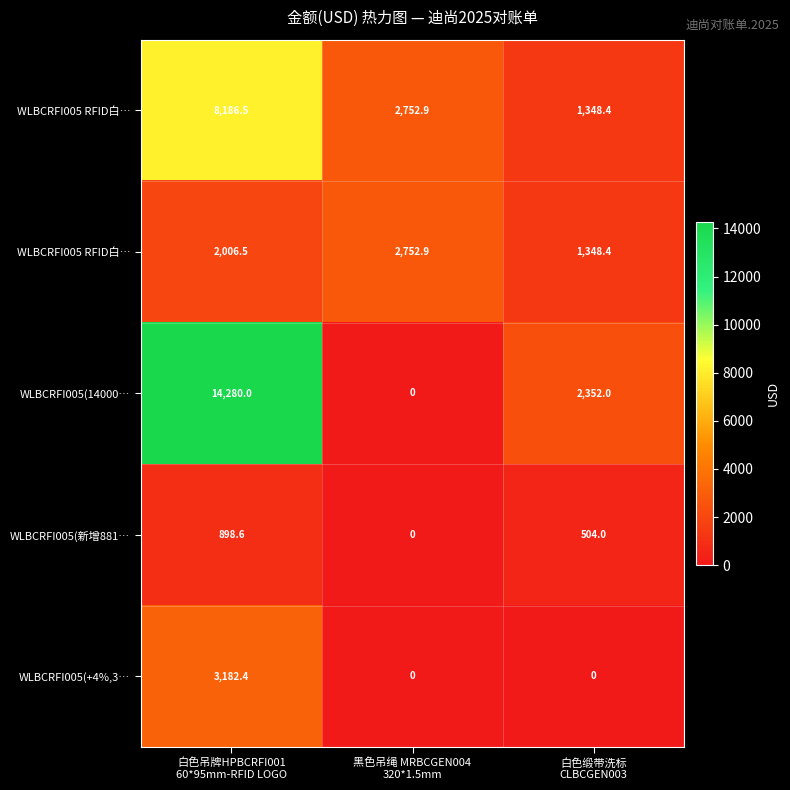

At which category is the sum across all series the highest?

白色吊牌HPBCRFI001
60*95mm-RFID LOGO